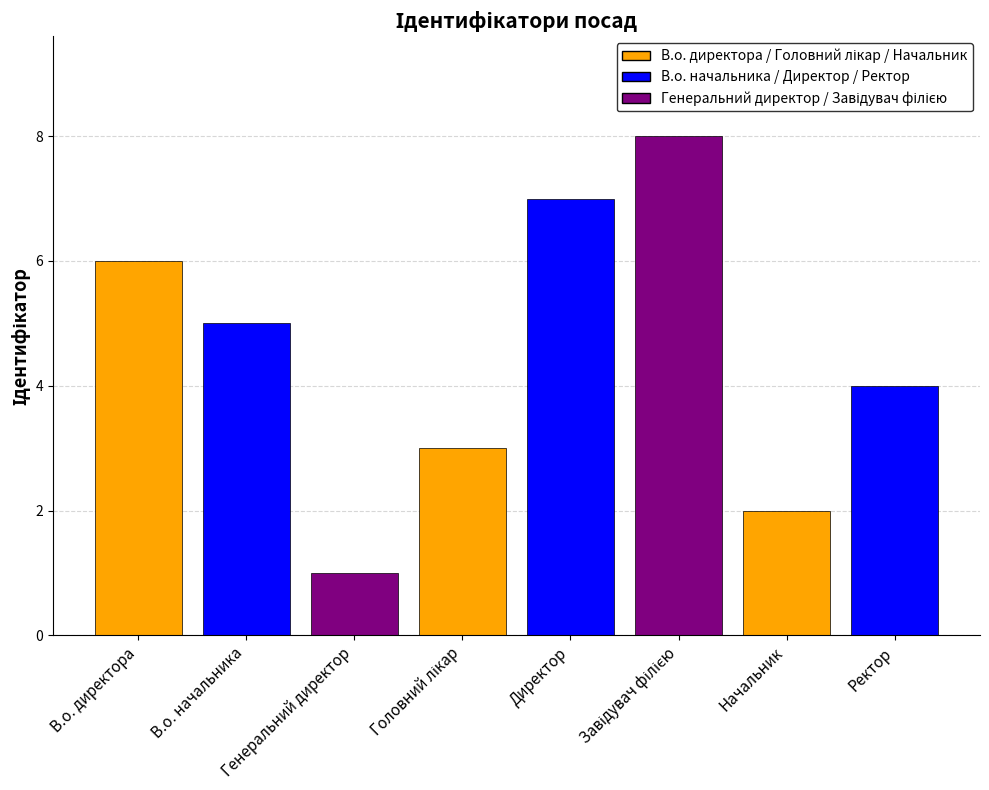

What is the sum of all values?

36